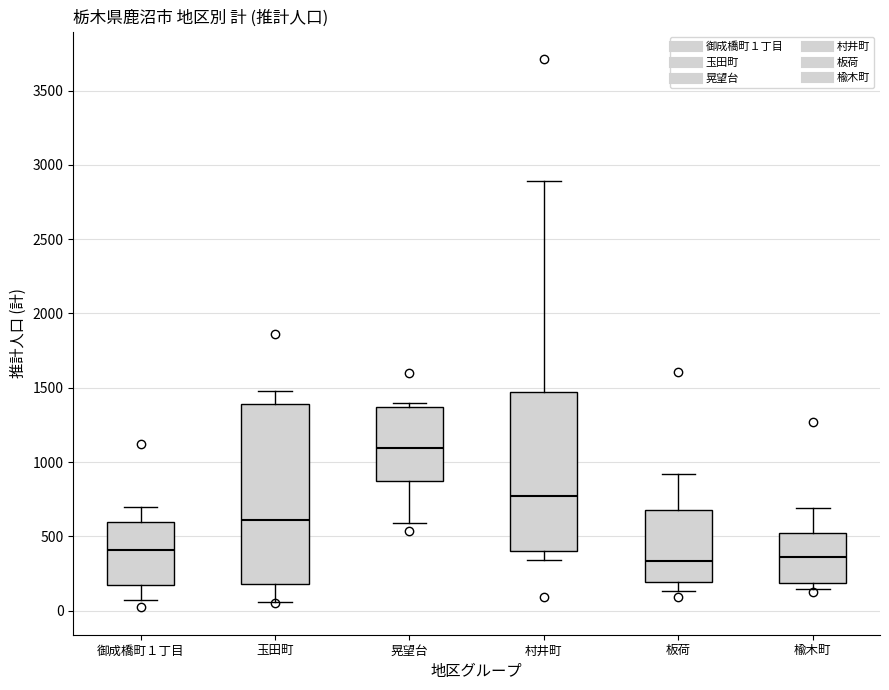

Which box is the tallest, from its lower edge to its upper edge?

玉田町